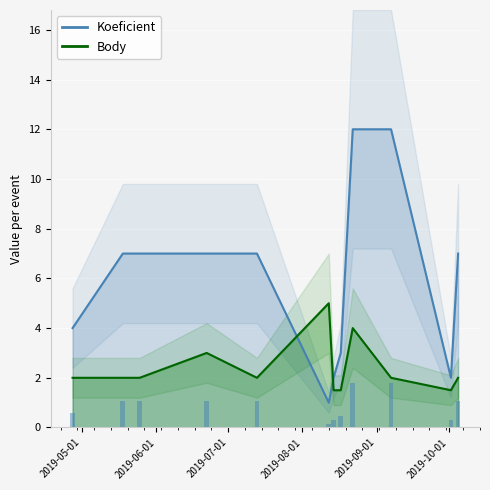

Rank the series by their maximum value, from highest to lowest.

Koeficient, Body